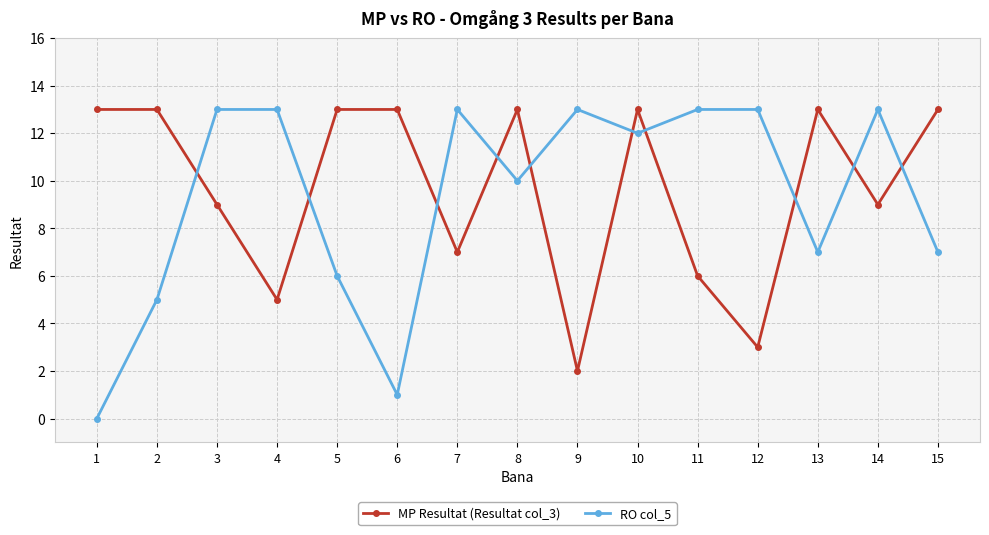

How many lines are shown in the chart?

2